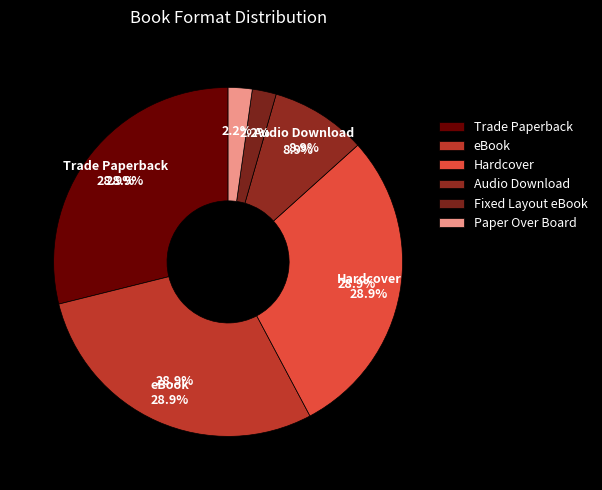

What percentage is the eBook slice, to the nearest percent?

29%